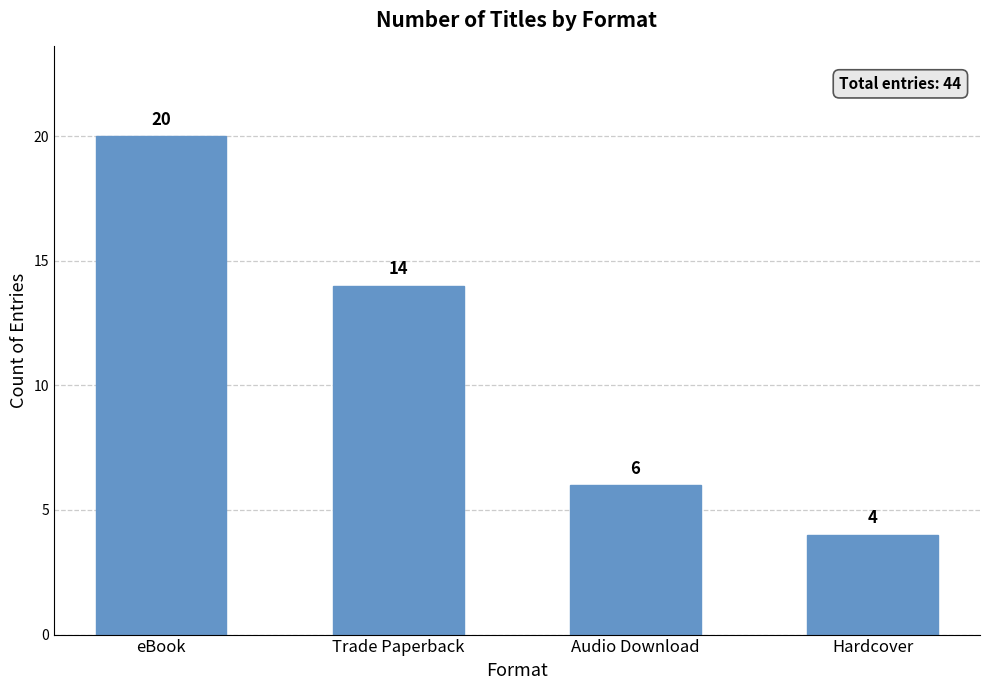

What is the difference between the values at Trade Paperback and eBook?

6